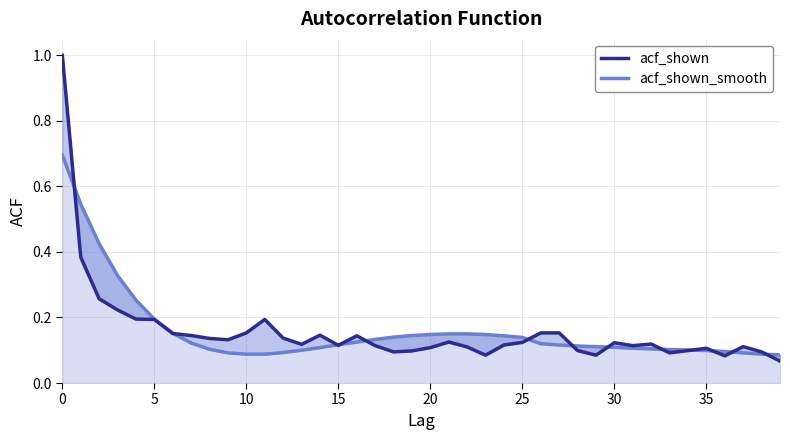

Between 17 and 23, which series saw the biggest shift?

acf_shown